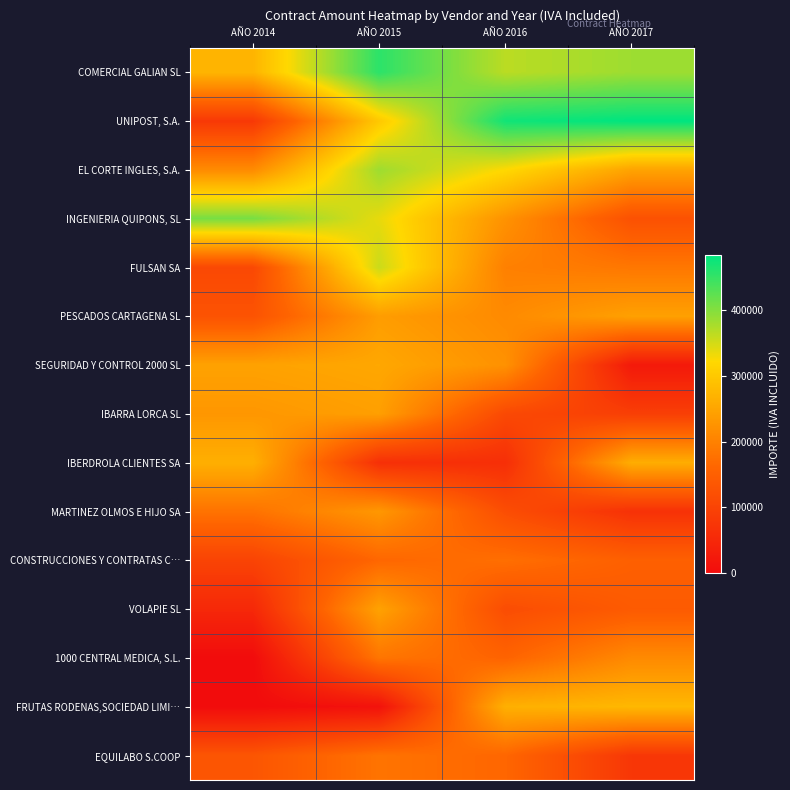

What is the spread (max minus min) of values at AÑO 2016?

410624.2